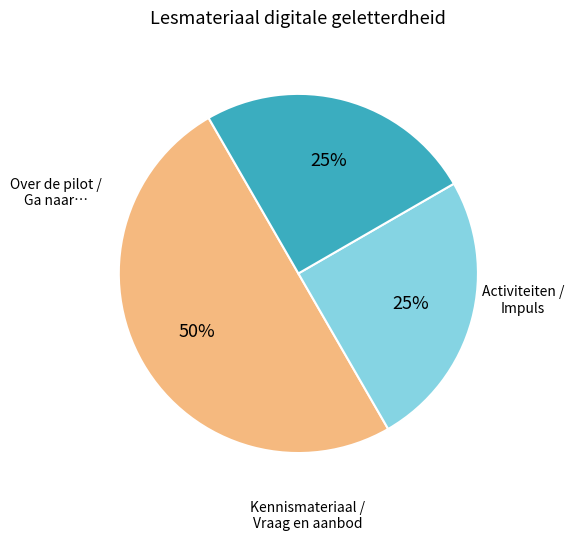

How many slices are in this pie chart?

3